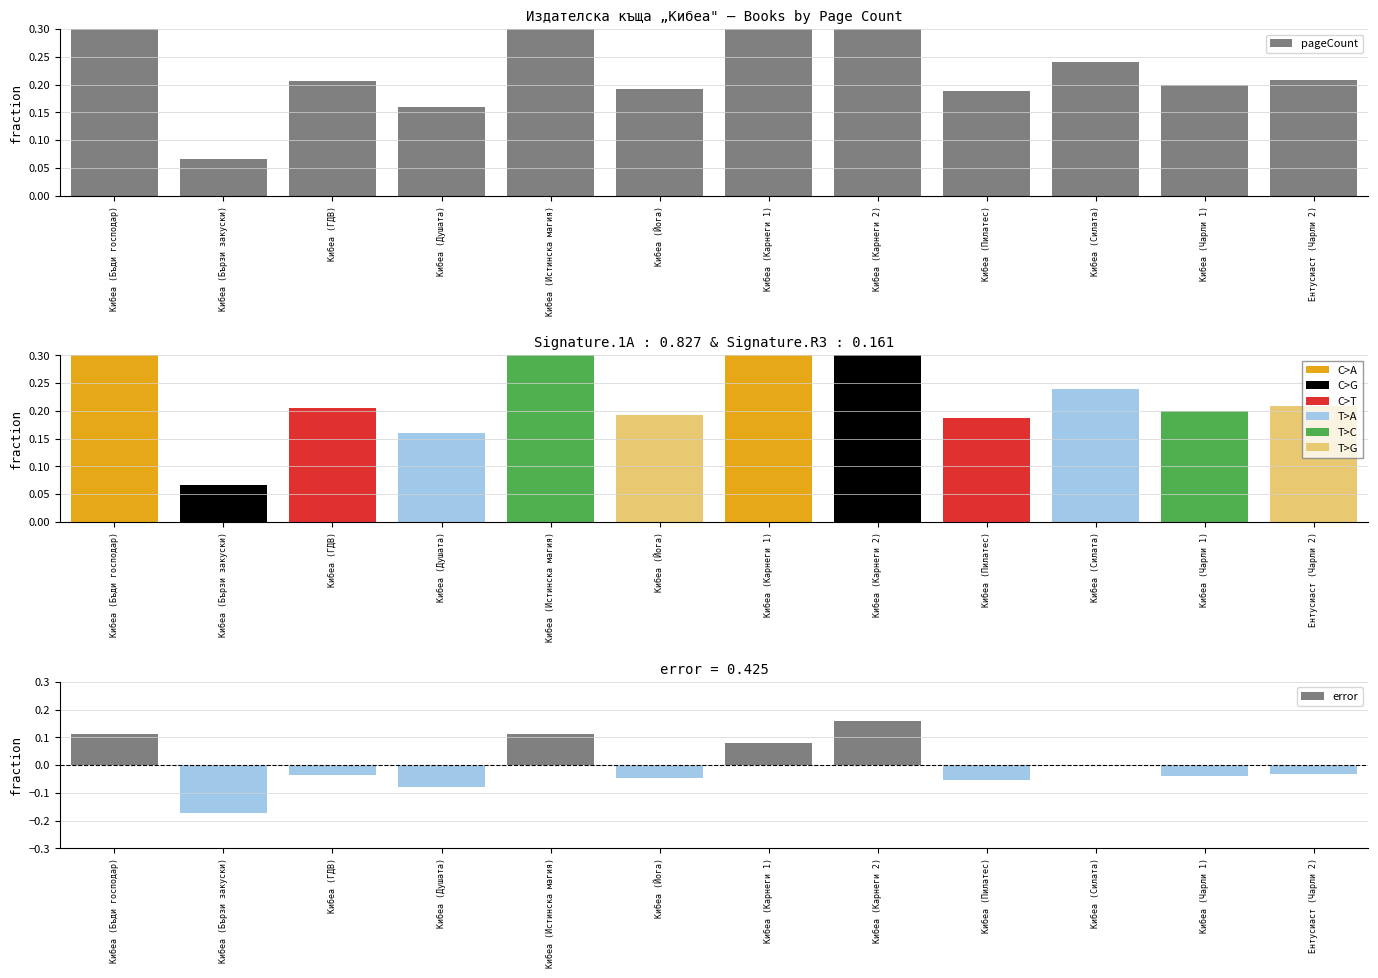

Does the chart contain any negative values?

Yes